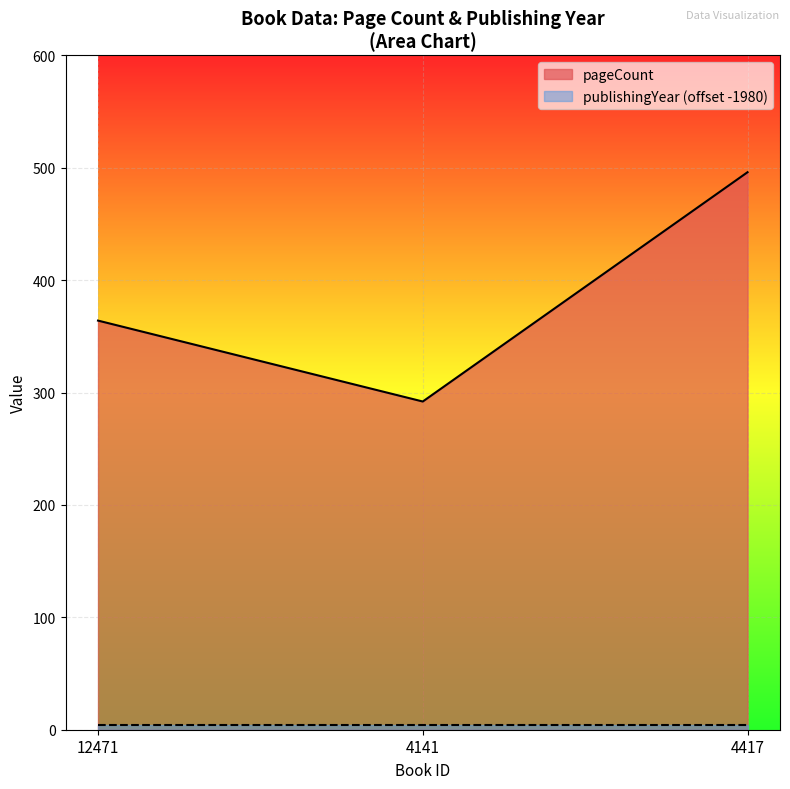

Which has a higher value, 12471 or 4141?

12471